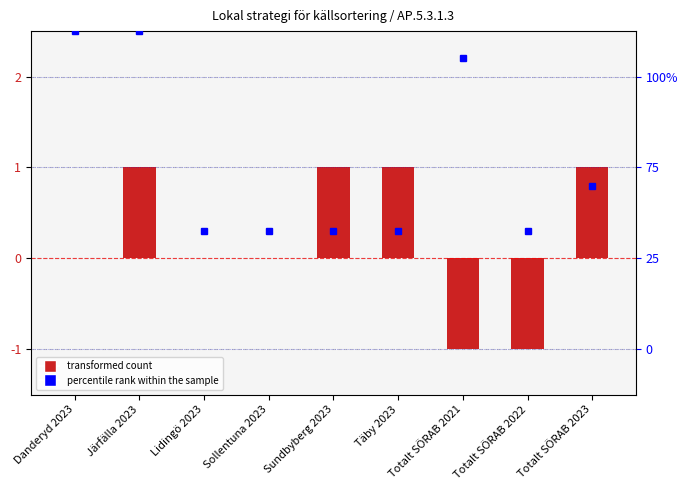

What is the label of the 4th bar from the left?

Sollentuna 2023